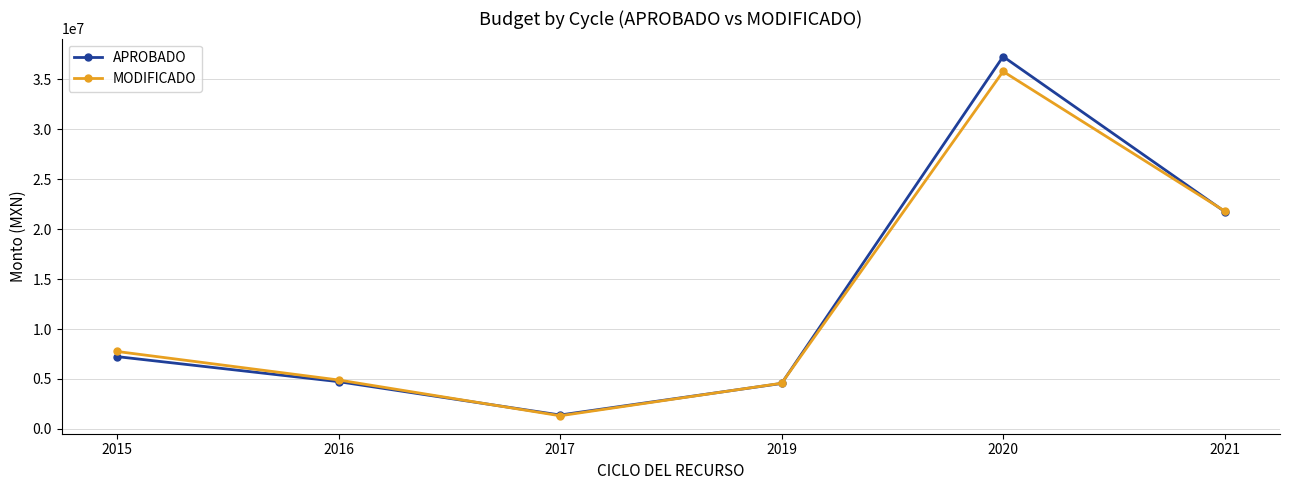

What is the average value of the APROBADO series?

12826982.2